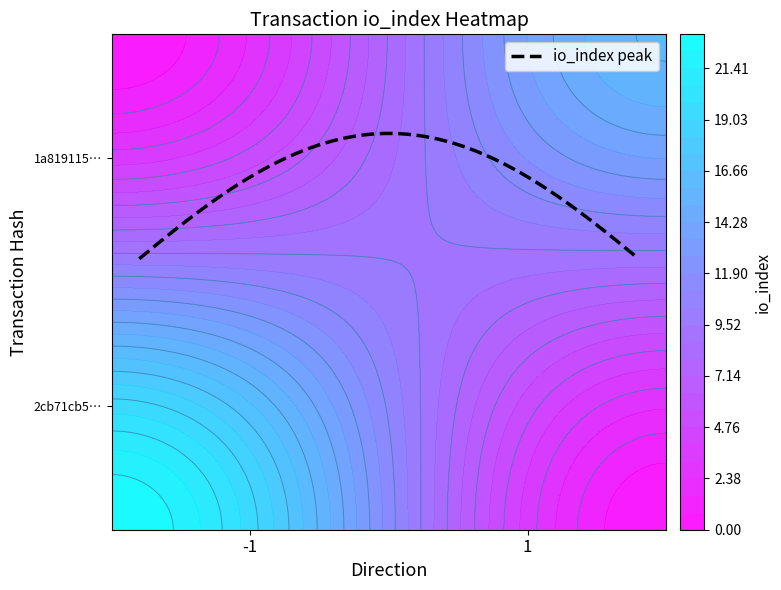

Is it true that 2cb71cb5a6a62ec834641bbb7e54f28b216e8a7 equals -1 at direction?

True